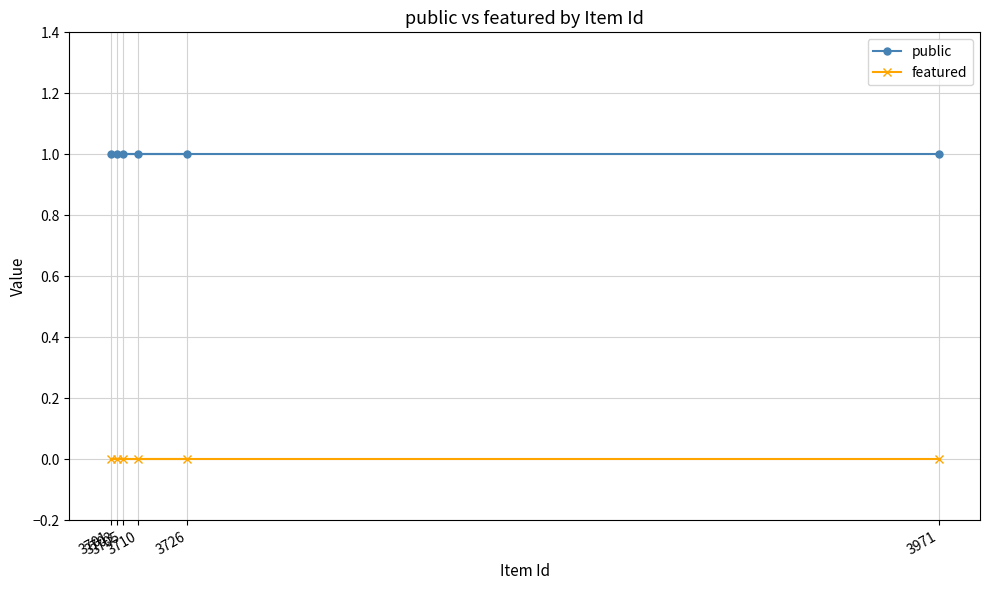

True or false: featured and public cross at least once.

False